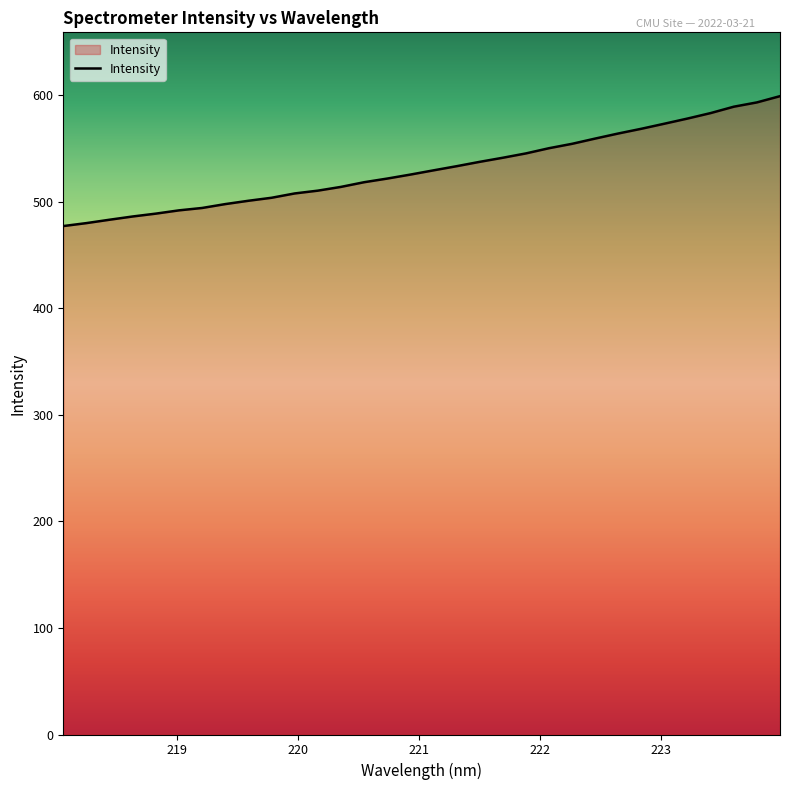

What is the difference between the maximum and minimum values?

121.9